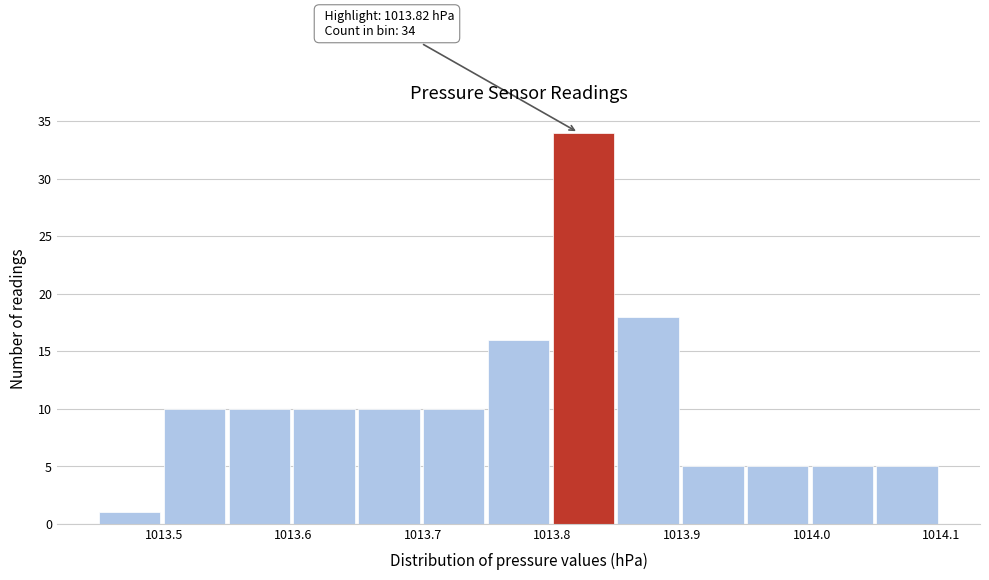

Which range on the x-axis has the tallest bar?

1013.80 to 1013.85